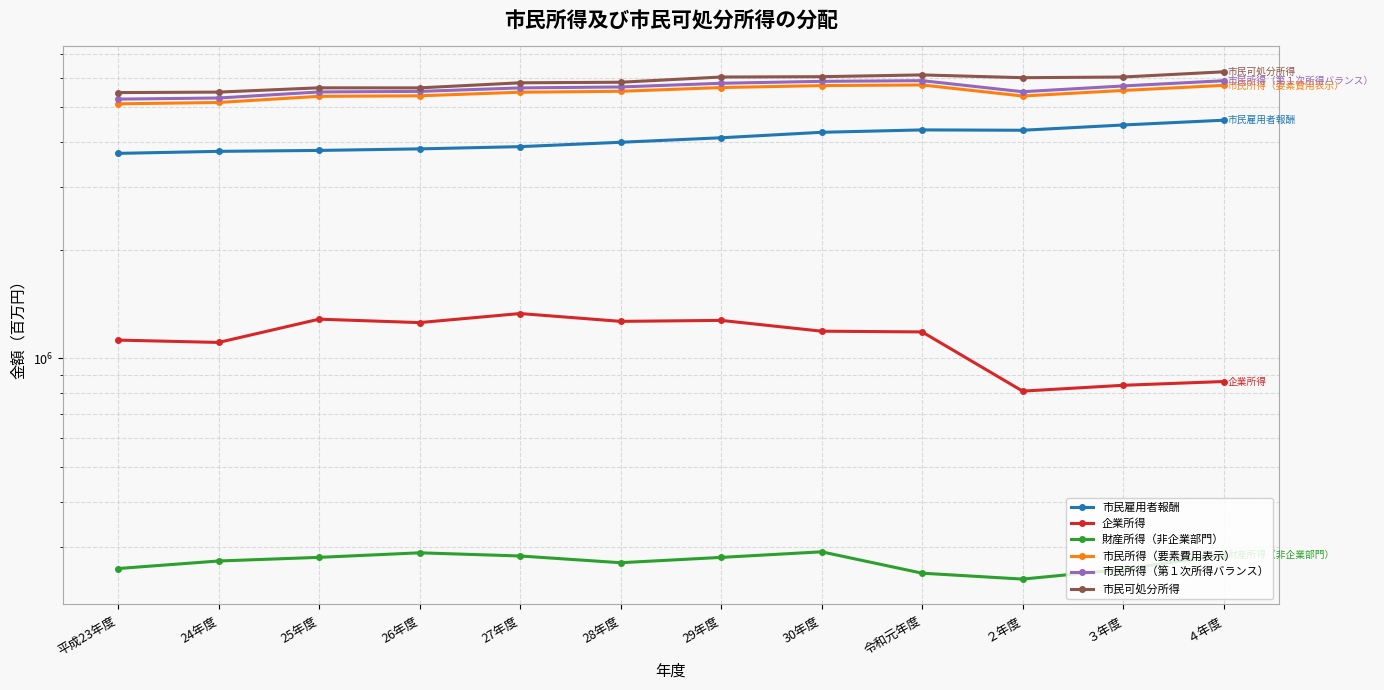

Which has a higher value, 24年度 or ２年度?

２年度